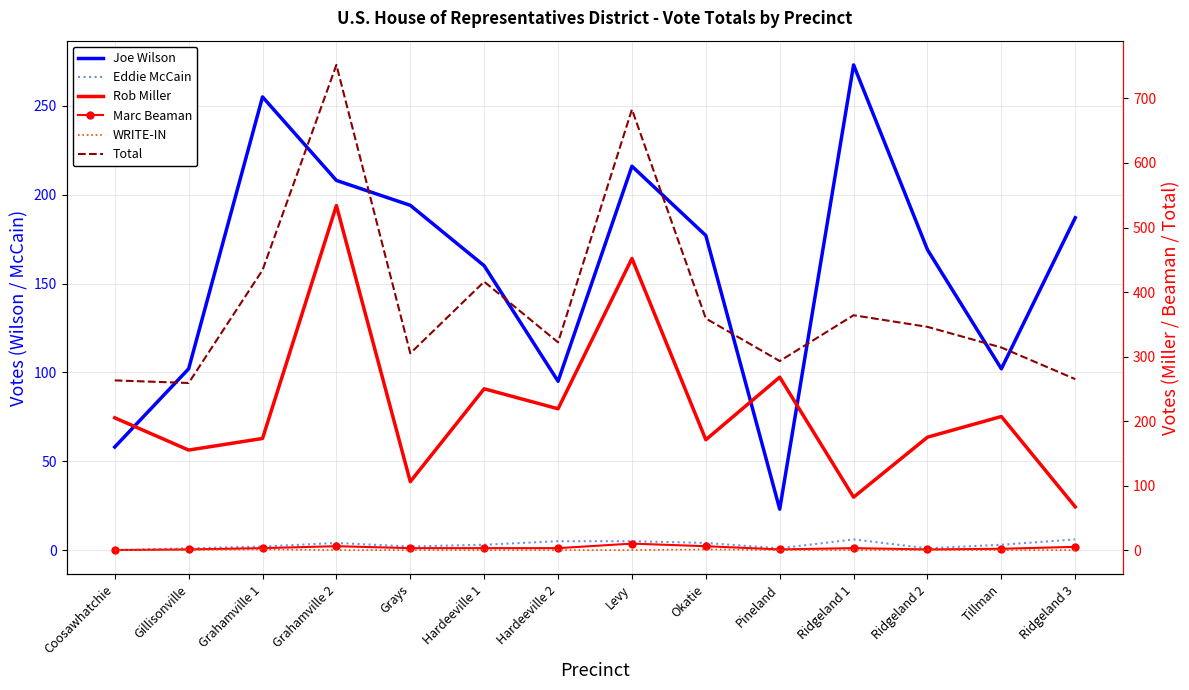

At Ridgeland 3, list the series in order from smallest to largest.

WRITE-IN, Marc Beaman, Eddie McCain, Rob Miller, Joe Wilson, Total